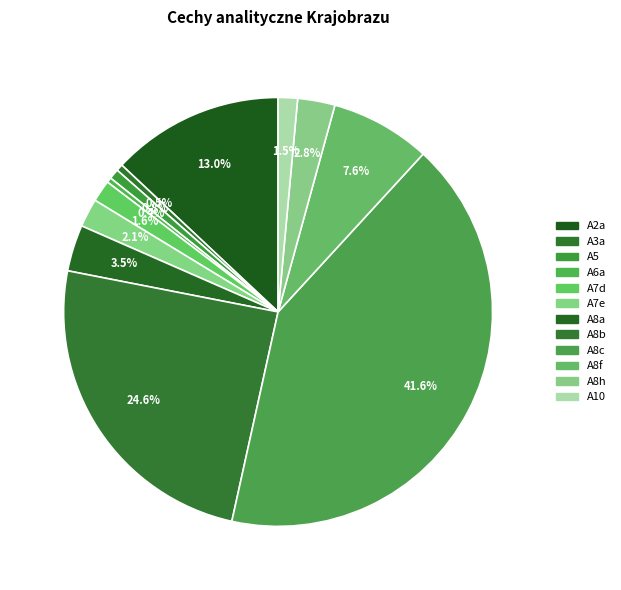

To the nearest percent, what portion does A8h represent?

3%